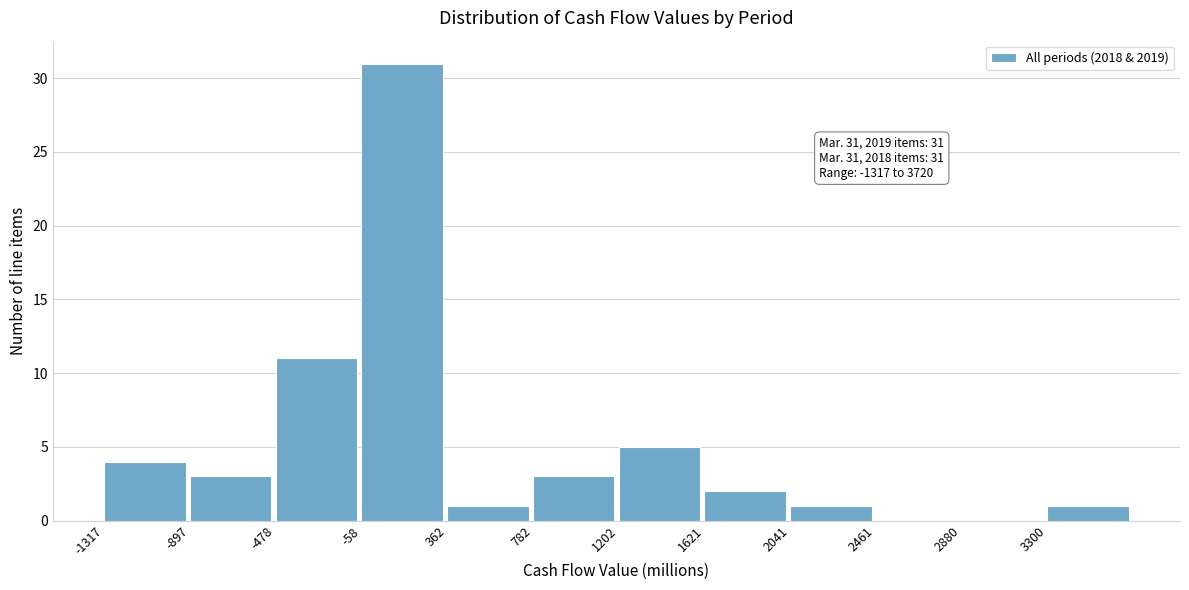

Over which range of the x-axis is the bar tallest?

-50 to 350